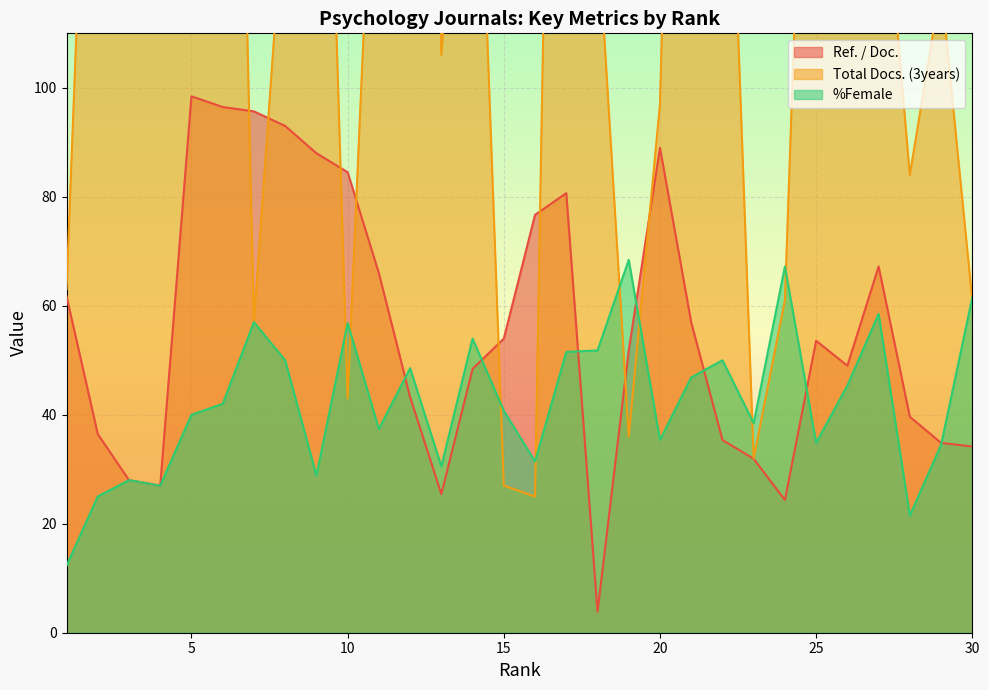

What are all the series names shown in the legend?

Ref. / Doc., Total Docs. (3years), %Female